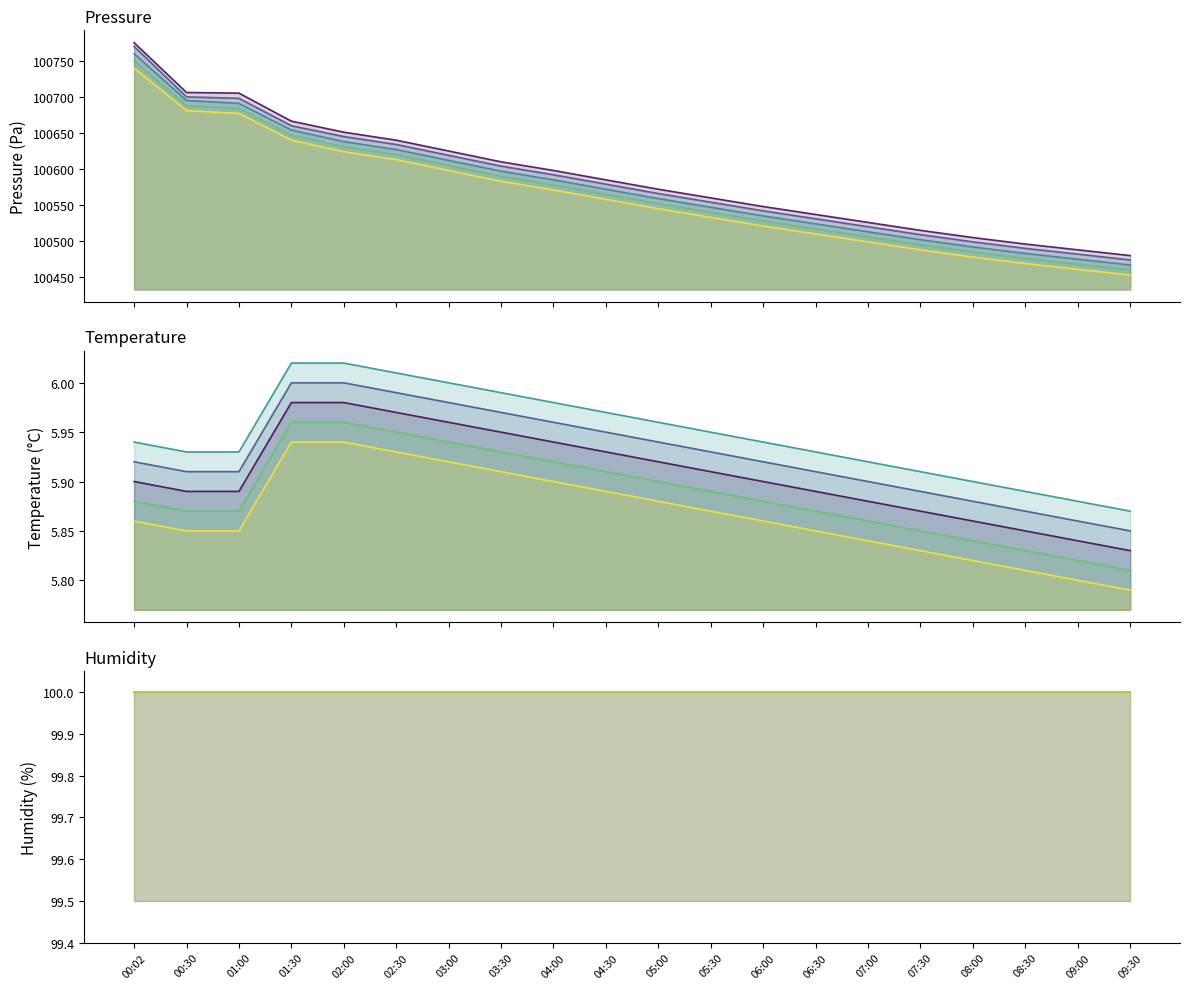

What is the average value of the temperature series?

5.9